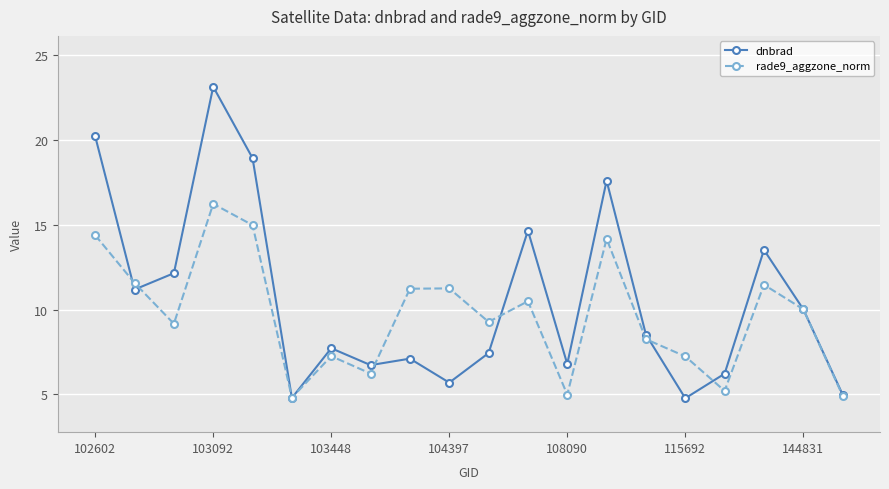

What are all the series names shown in the legend?

dnbrad, rade9_aggzone_norm